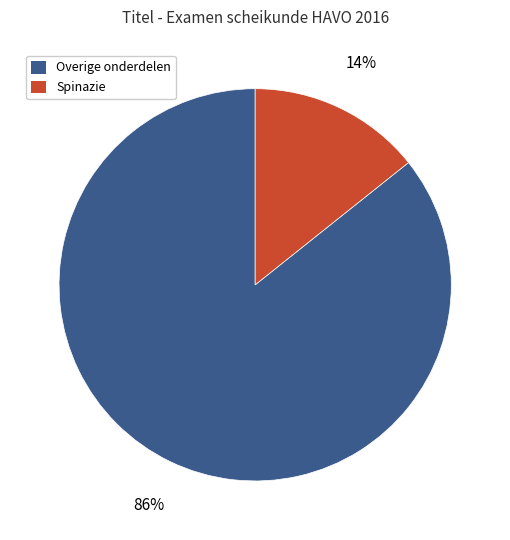

Do Overige onderdelen and Spinazie together represent more than half of the pie?

Yes